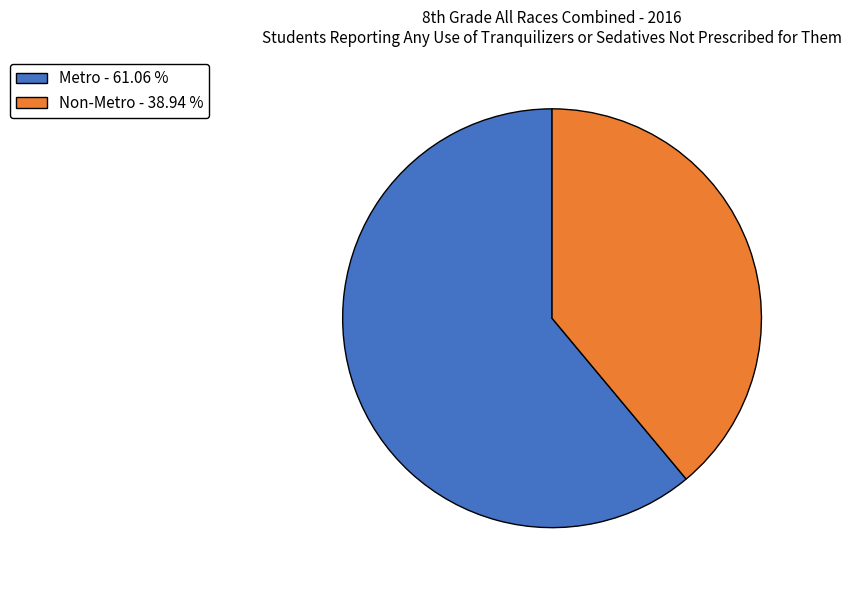

How many segments does this pie chart have?

2